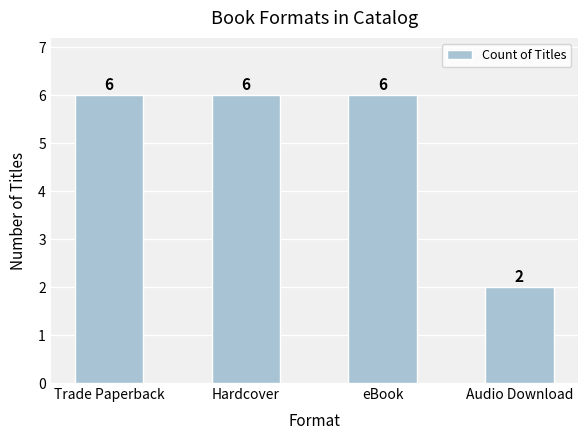

True or false: the data shows 6 at eBook.

True